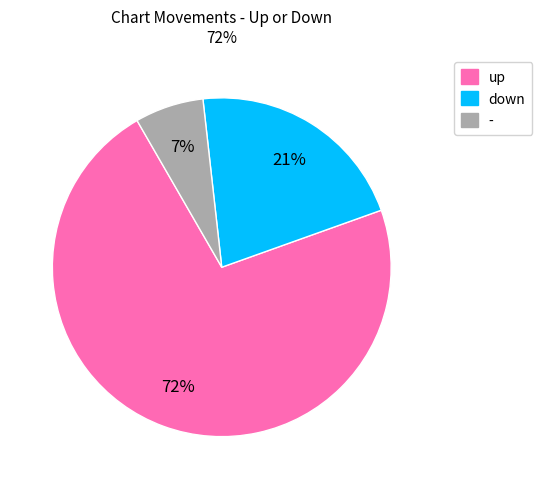

Does any single category account for the majority?

Yes